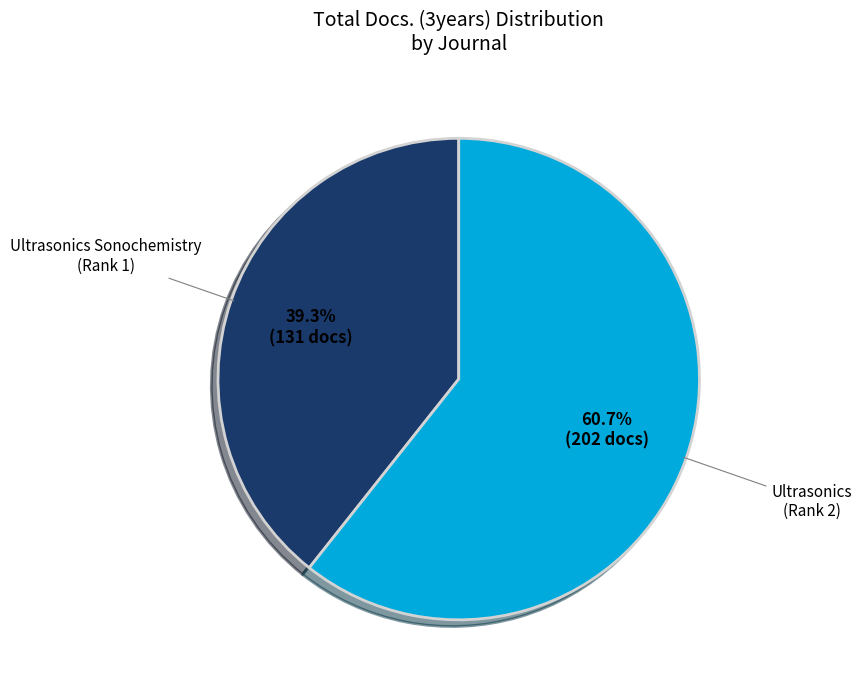

Is Ultrasonics Sonochemistry (Rank 1) the majority of the pie?

Yes